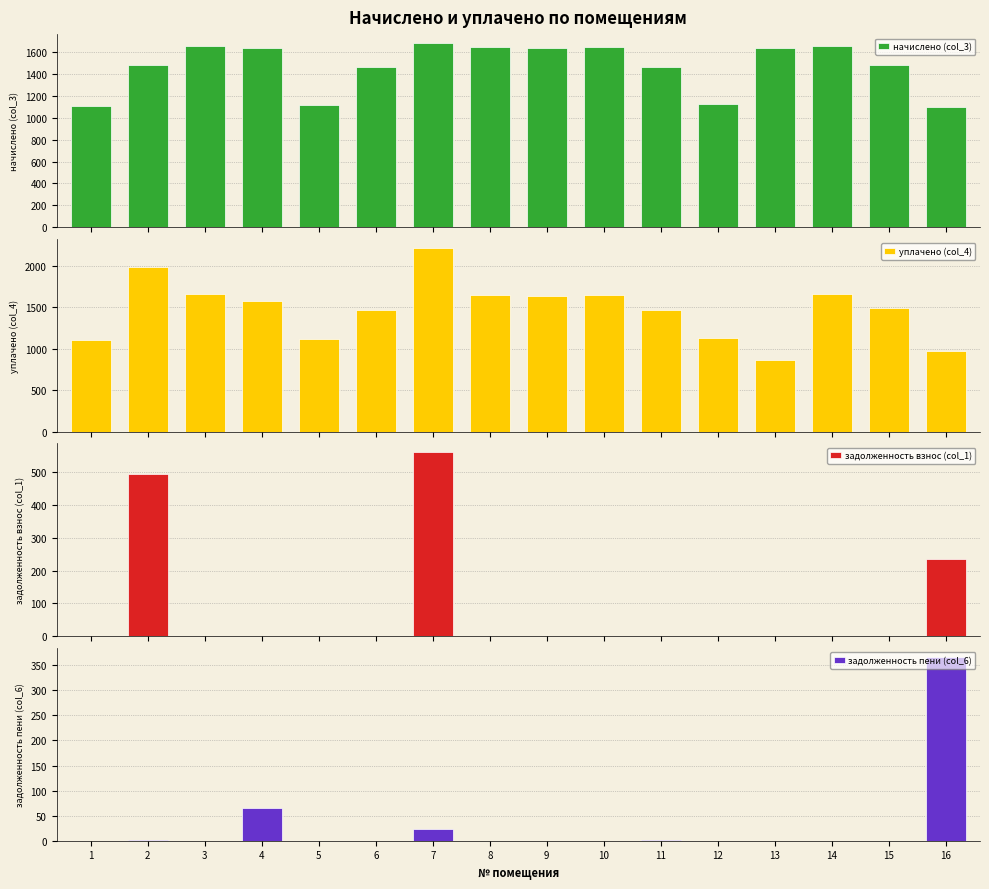

Between 13 and 2, which is larger?

13